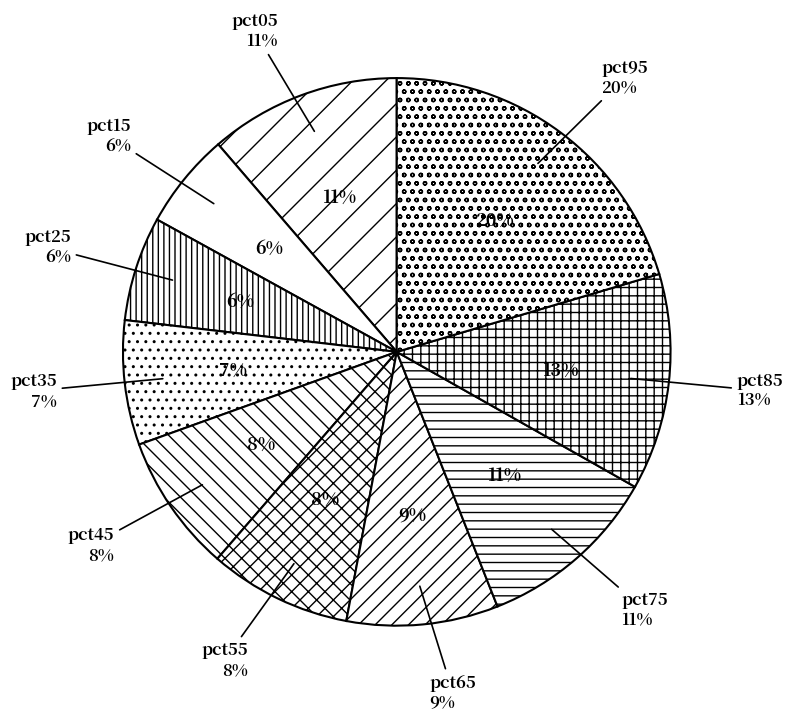

True or false: pct25 accounts for 6% of the total.

True